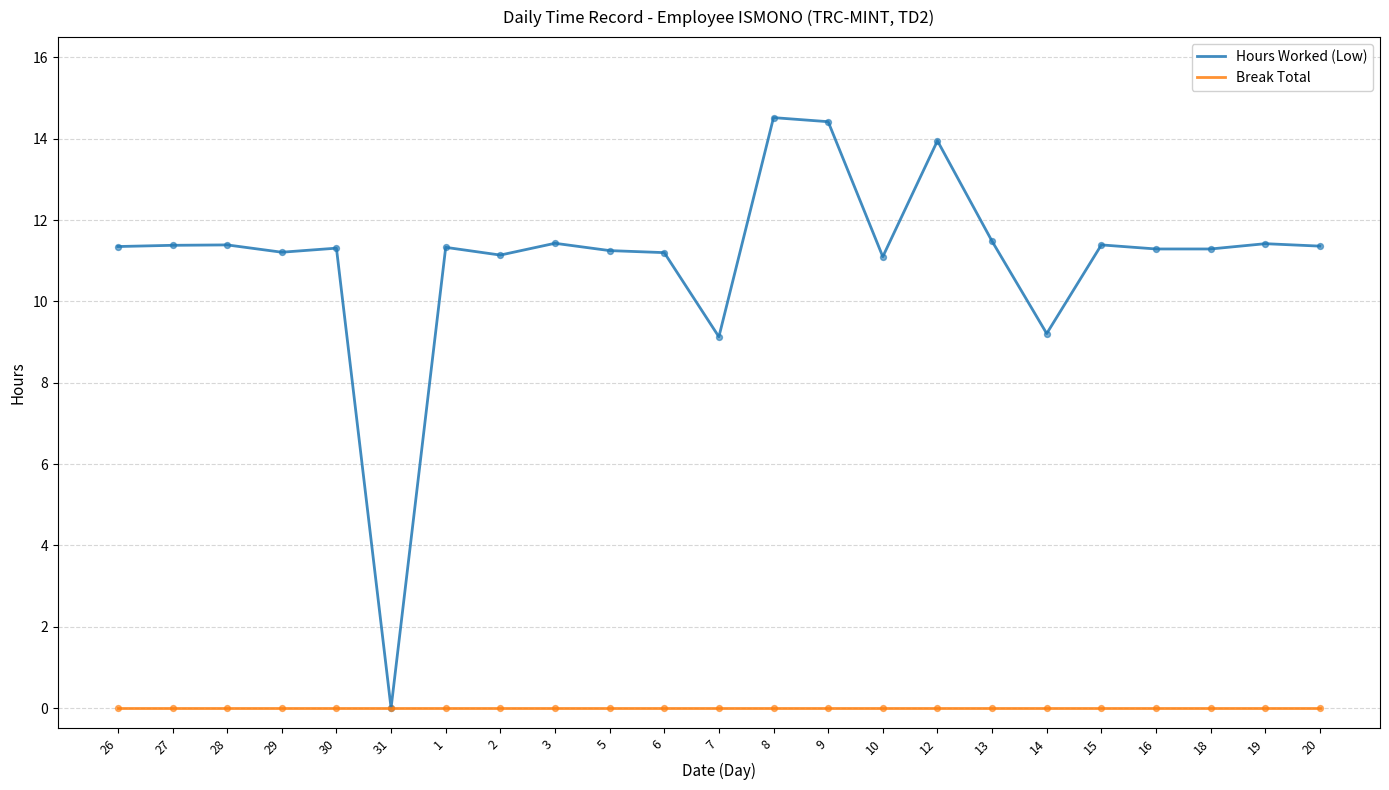

Is the value of Hours Worked (Low) at 10 greater than the value of Break Total at 19?

Yes